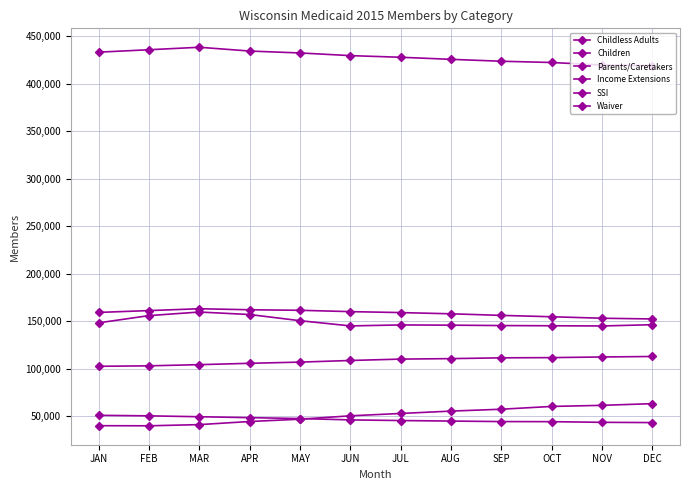

Reading right to left, what are all the values shown in this chart?

Childless Adults: DEC=146349	NOV=145033	OCT=145247	SEP=145461	AUG=145869	JUL=146116	JUN=145098	MAY=150576	APR=157065	MAR=159711	FEB=155934	JAN=148332
Children: DEC=418943	NOV=419634	OCT=422312	SEP=423629	AUG=425637	JUL=427812	JUN=429553	MAY=432342	APR=434352	MAR=438343	FEB=435734	JAN=433193
Parents/Caretakers: DEC=152410	NOV=153167	OCT=154737	SEP=156169	AUG=157833	JUL=159120	JUN=160128	MAY=161521	APR=162093	MAR=163153	FEB=161225	JAN=159284
Income Extensions: DEC=63285	NOV=61505	OCT=60347	SEP=57415	AUG=55433	JUL=52949	JUN=50476	MAY=46917	APR=44492	MAR=41214	FEB=39973	JAN=40077
SSI: DEC=112914	NOV=112395	OCT=111724	SEP=111496	AUG=110665	JUL=110167	JUN=108705	MAY=106989	APR=105742	MAR=104316	FEB=103095	JAN=102588
Waiver: DEC=43357	NOV=43626	OCT=44318	SEP=44420	AUG=44957	JUL=45499	JUN=46185	MAY=47597	APR=48542	MAR=49505	FEB=50447	JAN=51004